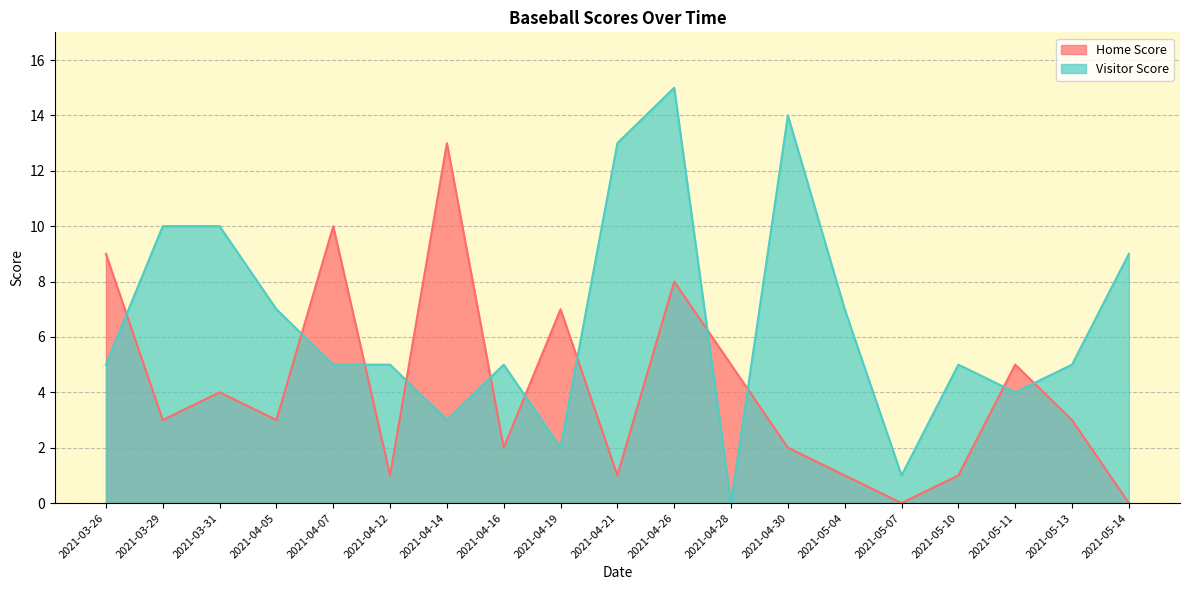

Is it true that Visitor Score equals 3 at 2021-04-07?

False